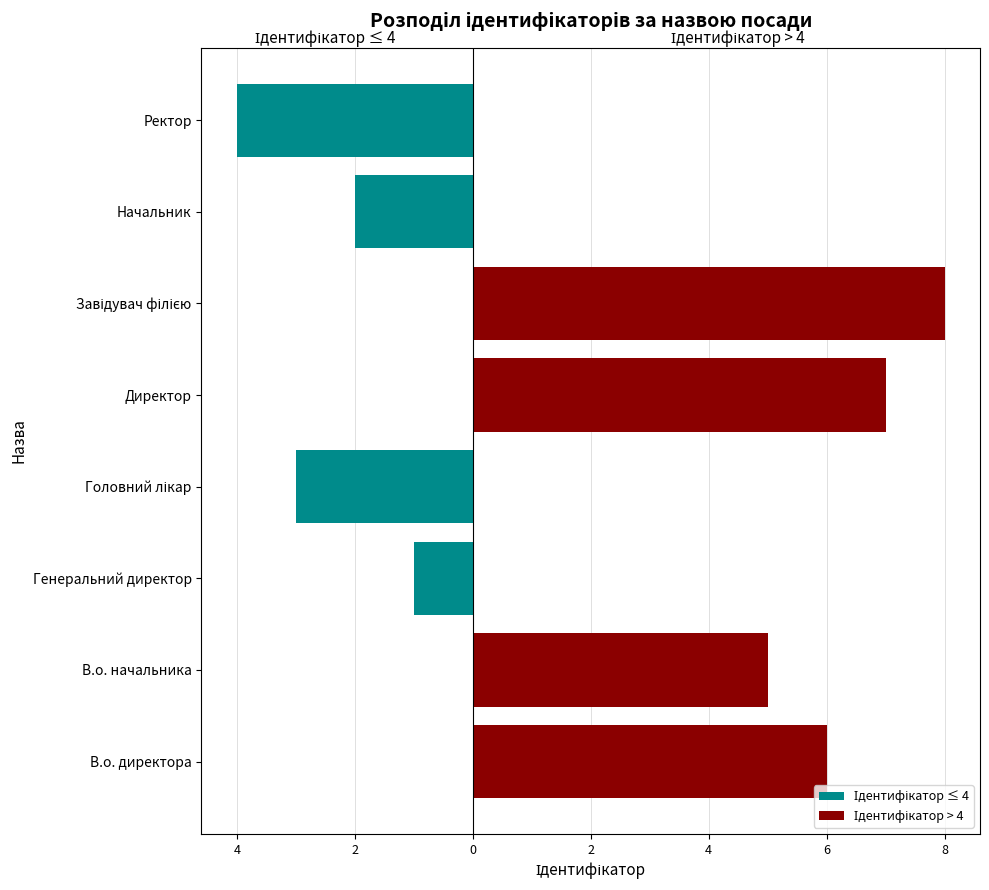

What is the approximate value of Ідентифікатор > 4 at В.о. начальника?

5